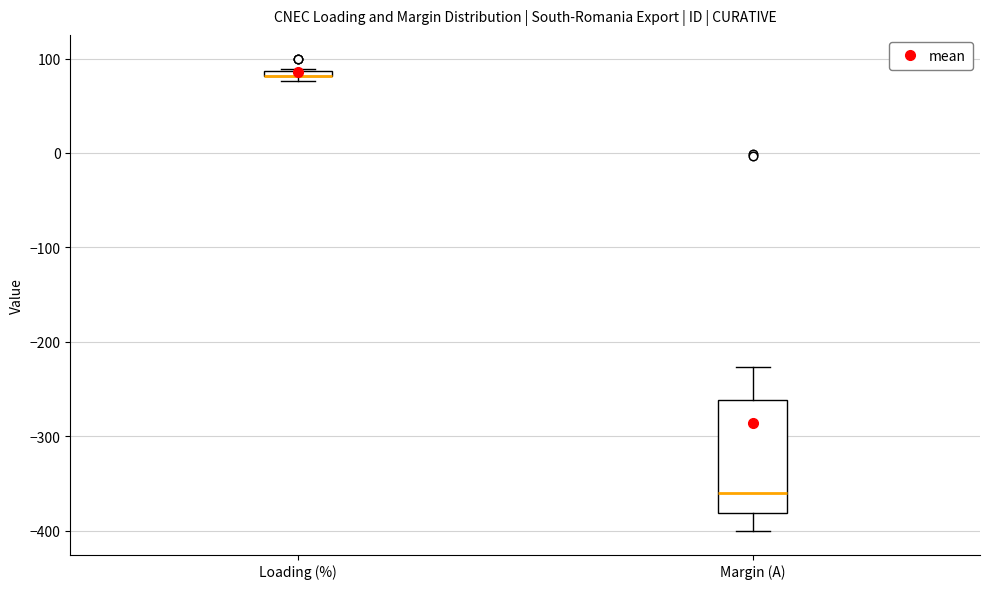

Comparing the boxes themselves (not the whiskers), which one is the tallest?

Margin (A)